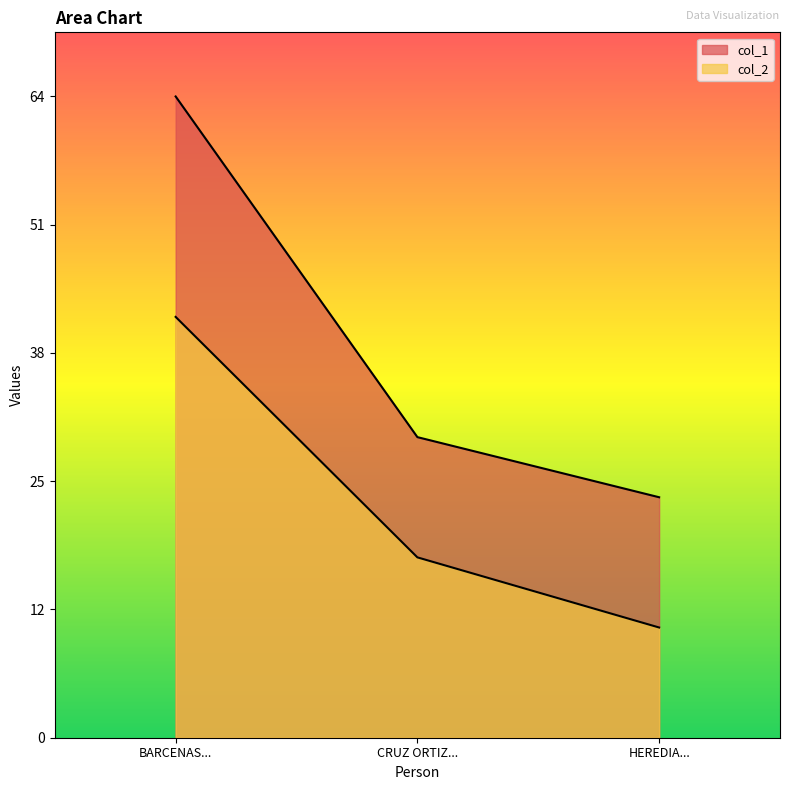

What value does the col_1 series have at BARCENAS..., to the nearest 5?

65